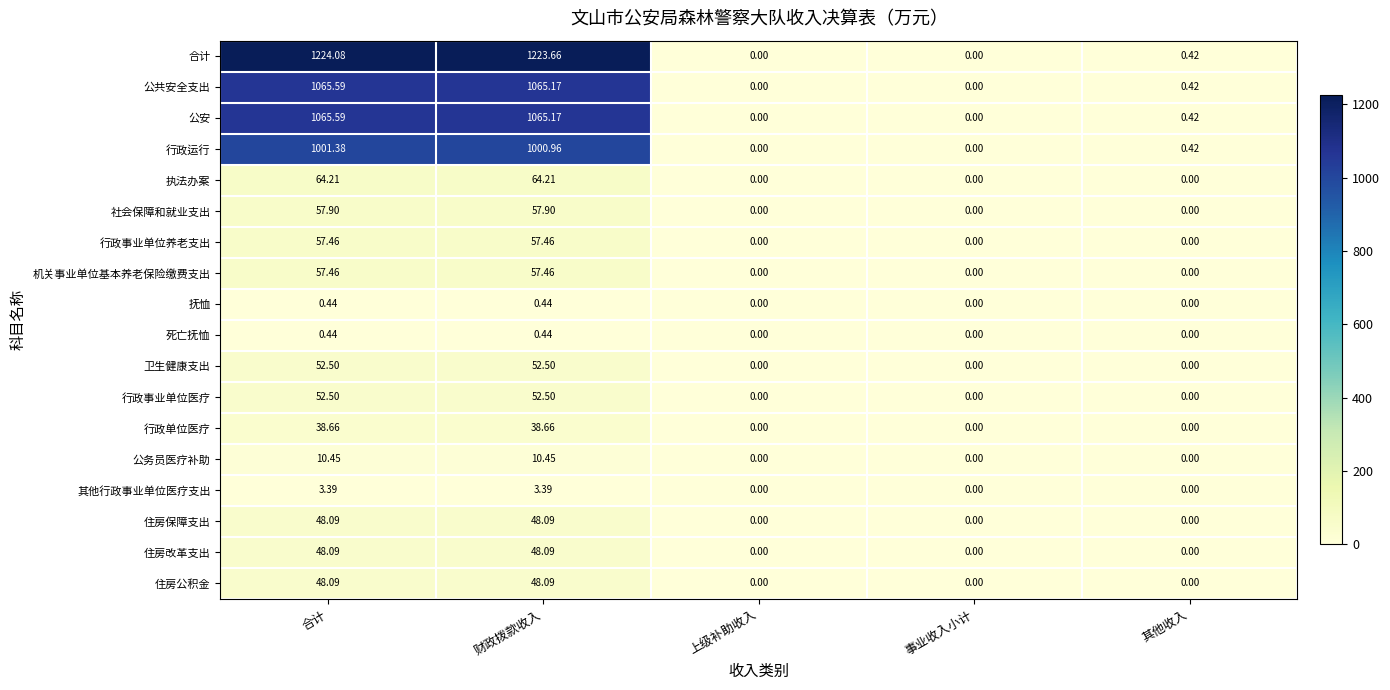

At which category is the sum across all series the highest?

合计